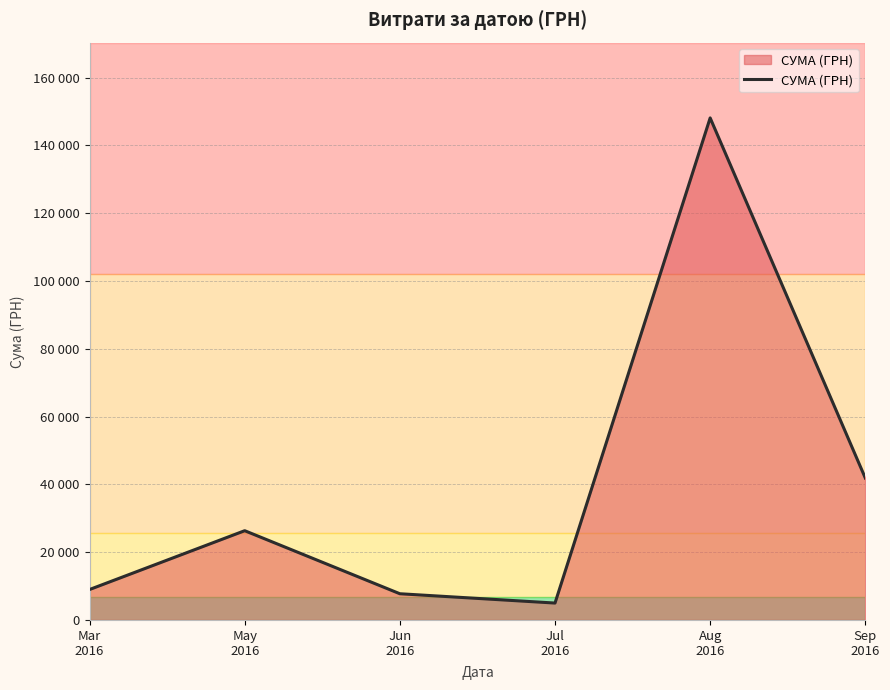

Does the chart display data point markers on the line(s)?

No